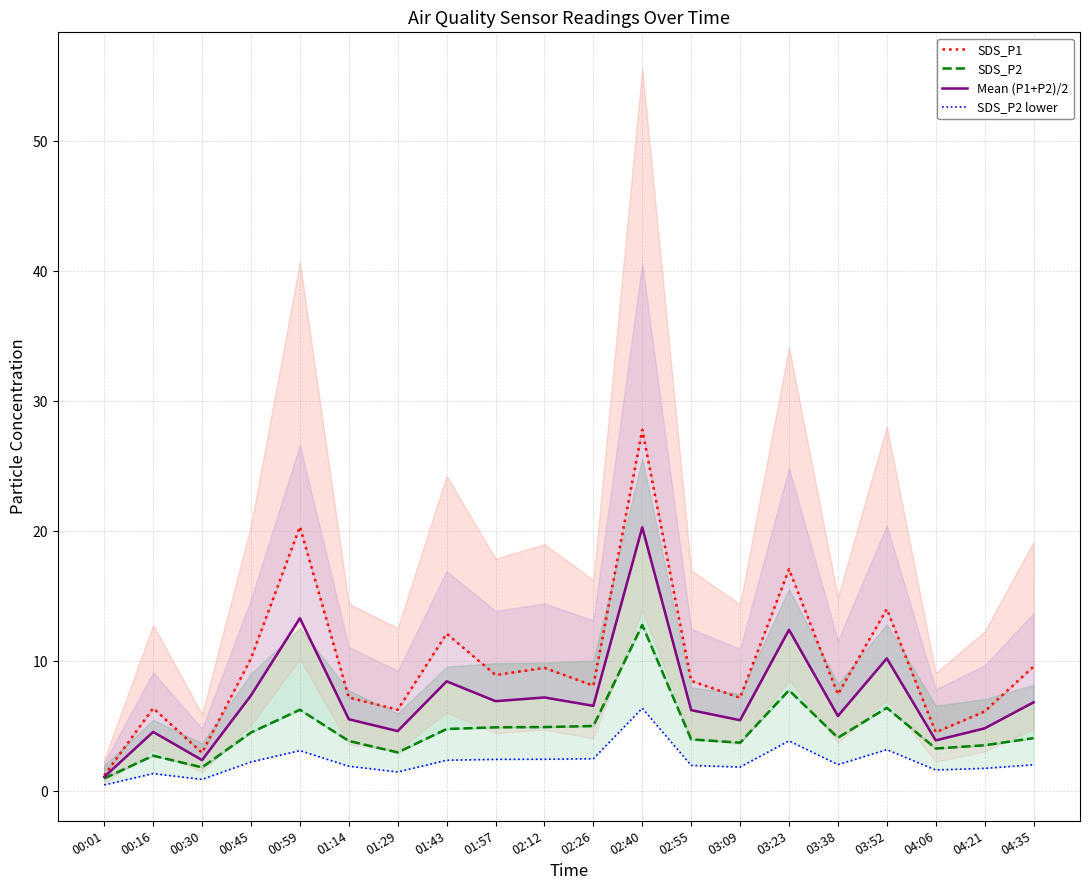

What is the spread (max minus min) of values at 02:40?

21.4